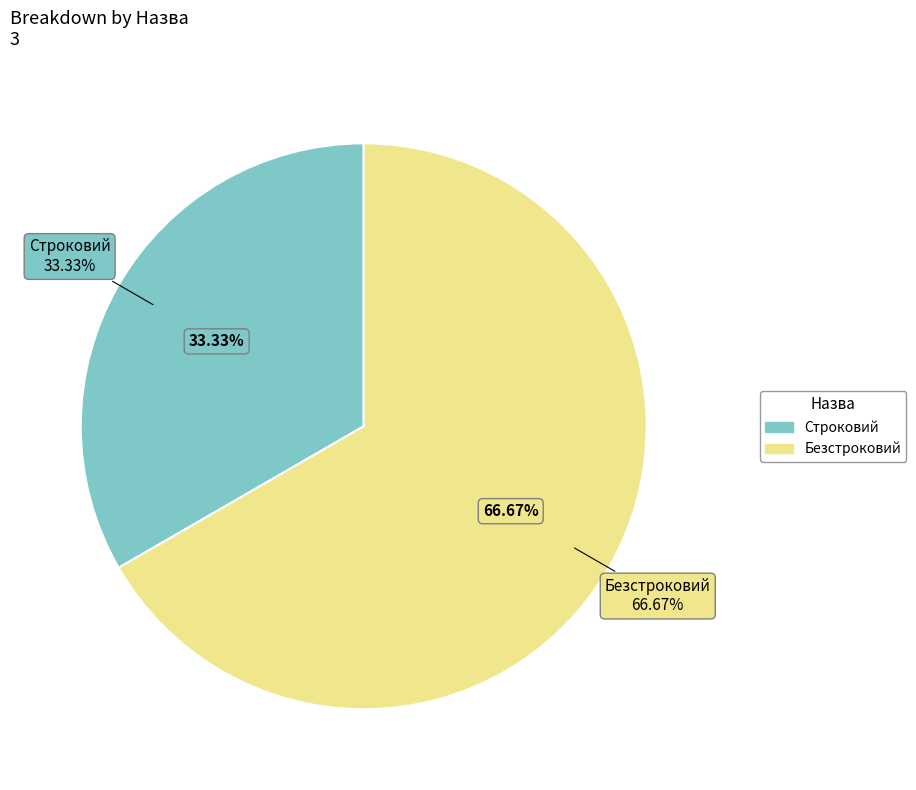

Which category has the biggest portion of the pie?

Безстроковий